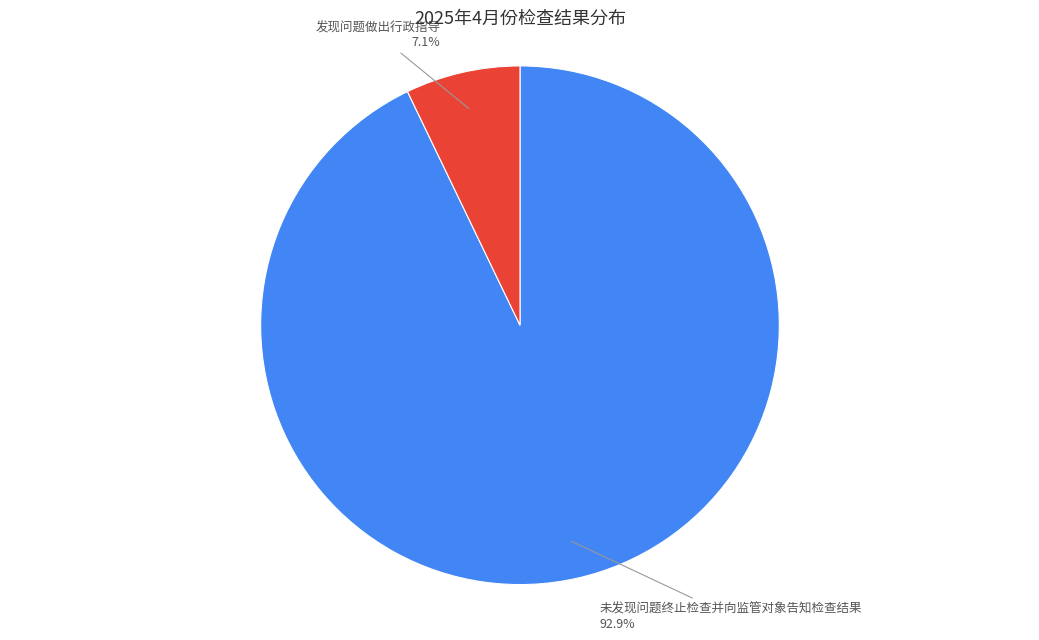

Does any single category account for the majority?

Yes